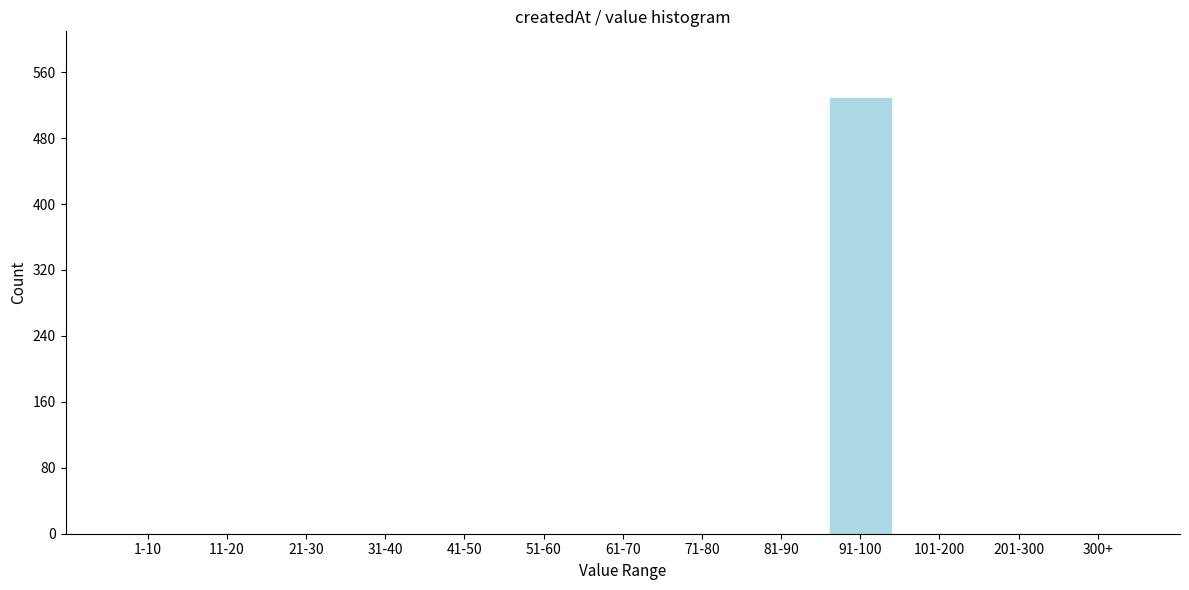

Reading right to left, list all the values displayed in this chart.

300+=0	201-300=0	101-200=0	91-100=530	81-90=0	71-80=0	61-70=0	51-60=0	41-50=0	31-40=0	21-30=0	11-20=0	1-10=0